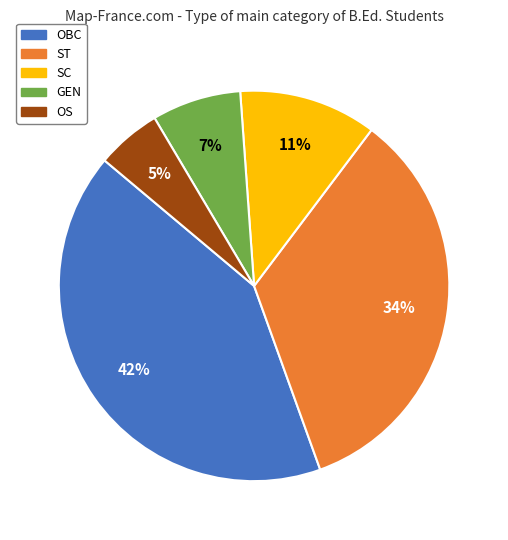

What percentage is the SC slice, to the nearest percent?

11%